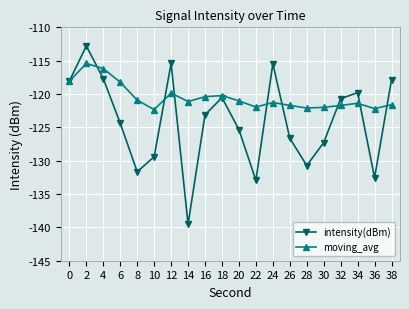

What is the difference between the second highest and second lowest values in the intensity(dBm) series?

17.5